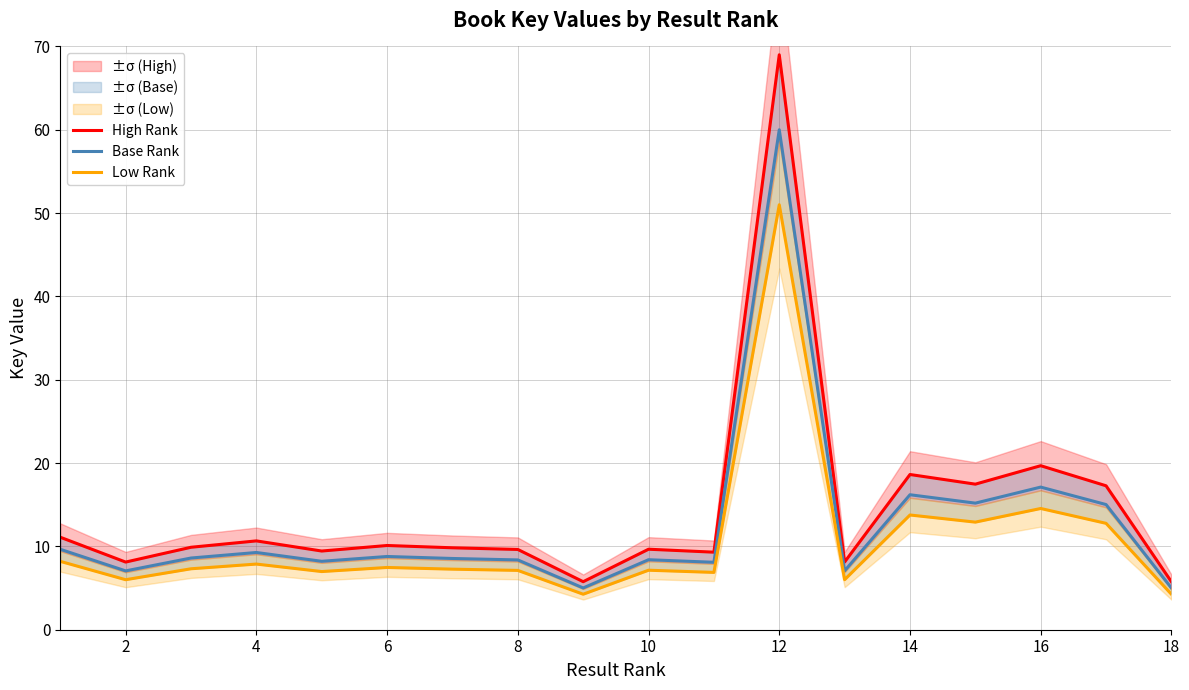

True or false: Low Rank and Base Rank intersect in this chart.

False